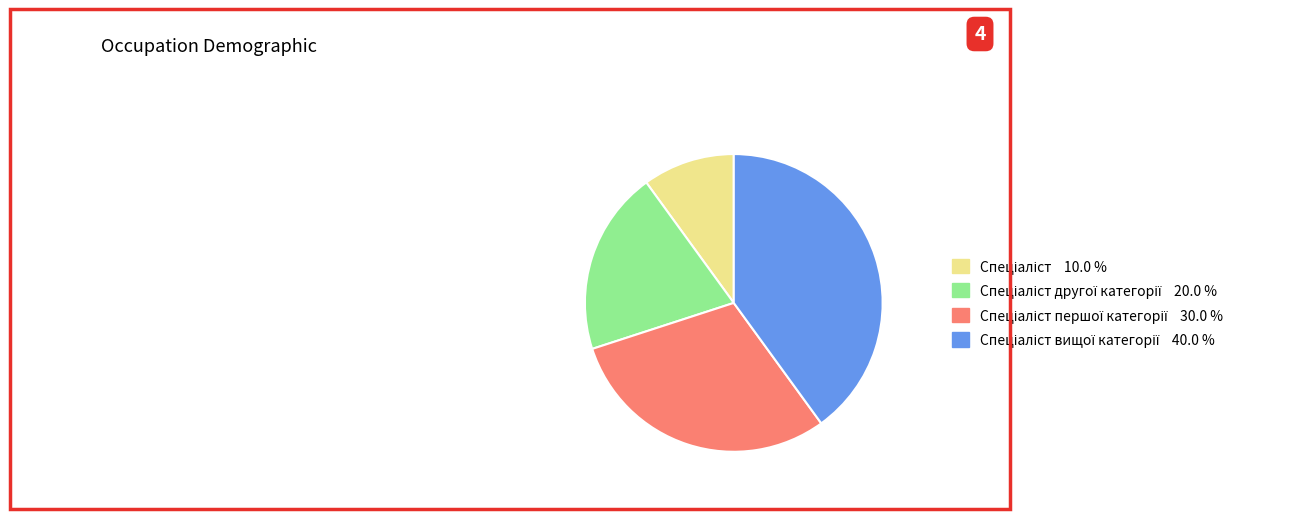

Does any single category account for the majority?

No